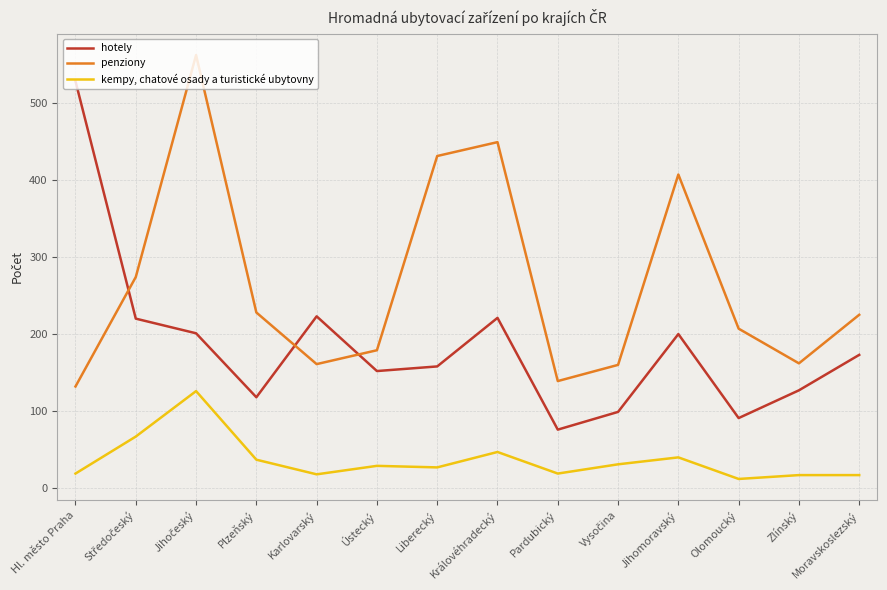

What is the minimum value for hotely?

76